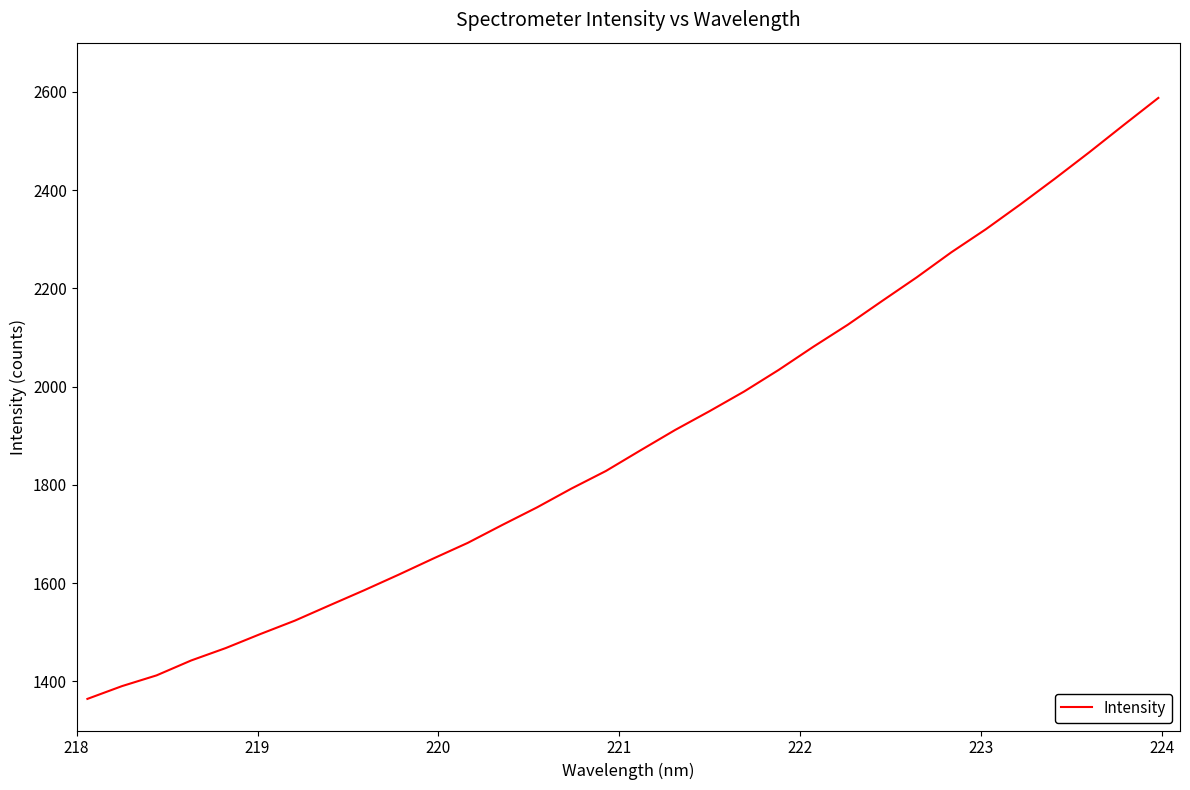

True or false: the data has more than 1 interior local peaks.

False